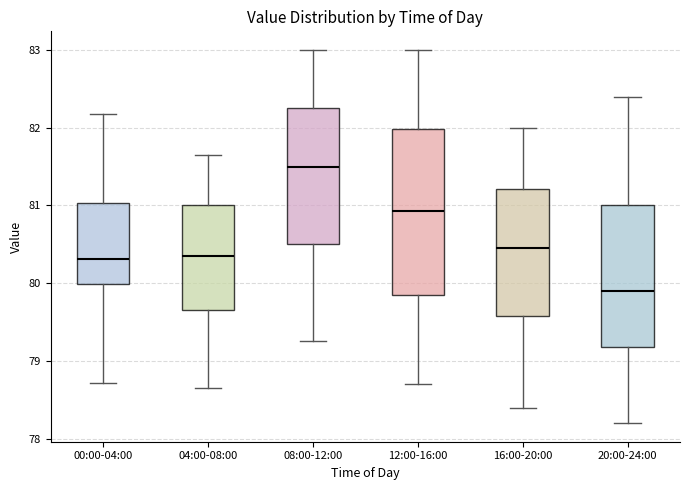

Which box has the lowest median line?

20:00-24:00